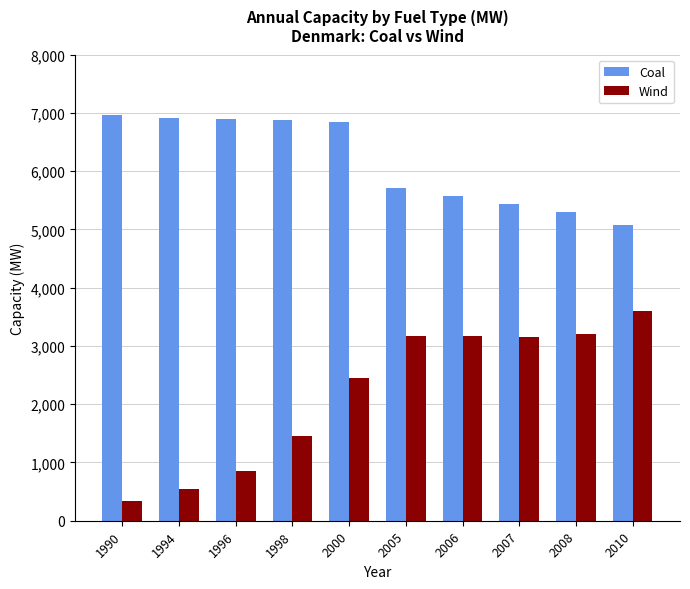

Between 2000 and 2005, which series saw the biggest shift?

Coal